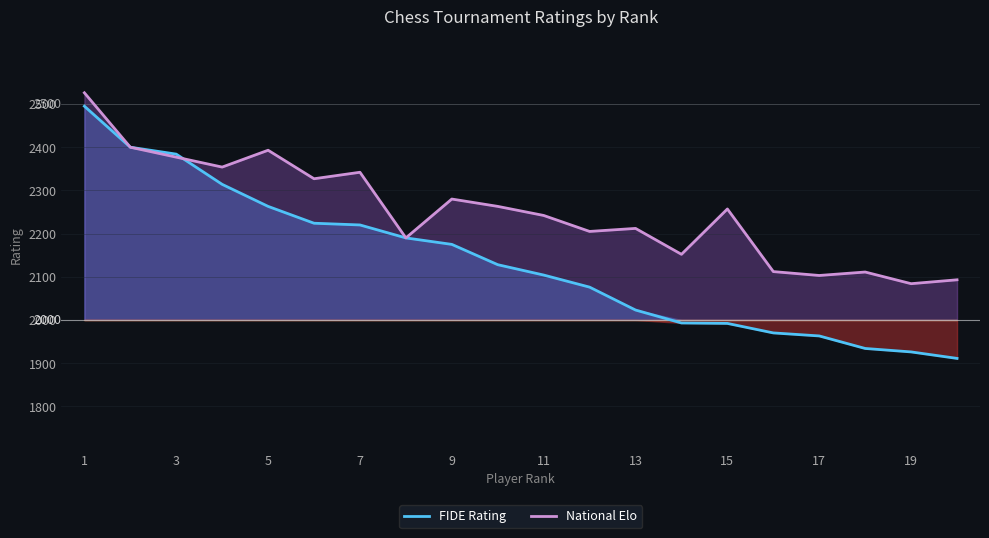

How many distinct data groups are displayed?

2